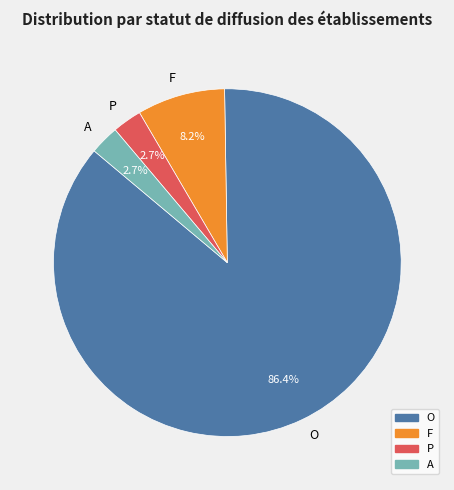

How many segments does this pie chart have?

4